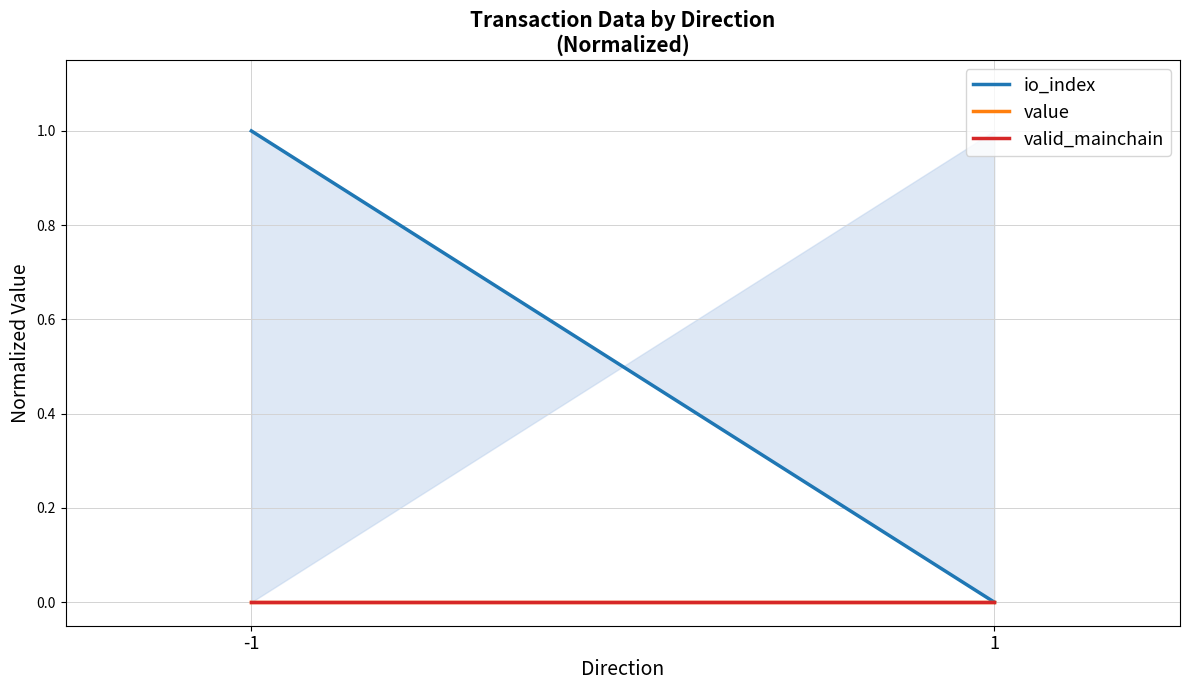

True or false: valid_mainchain has a value of 0 at 1.

True